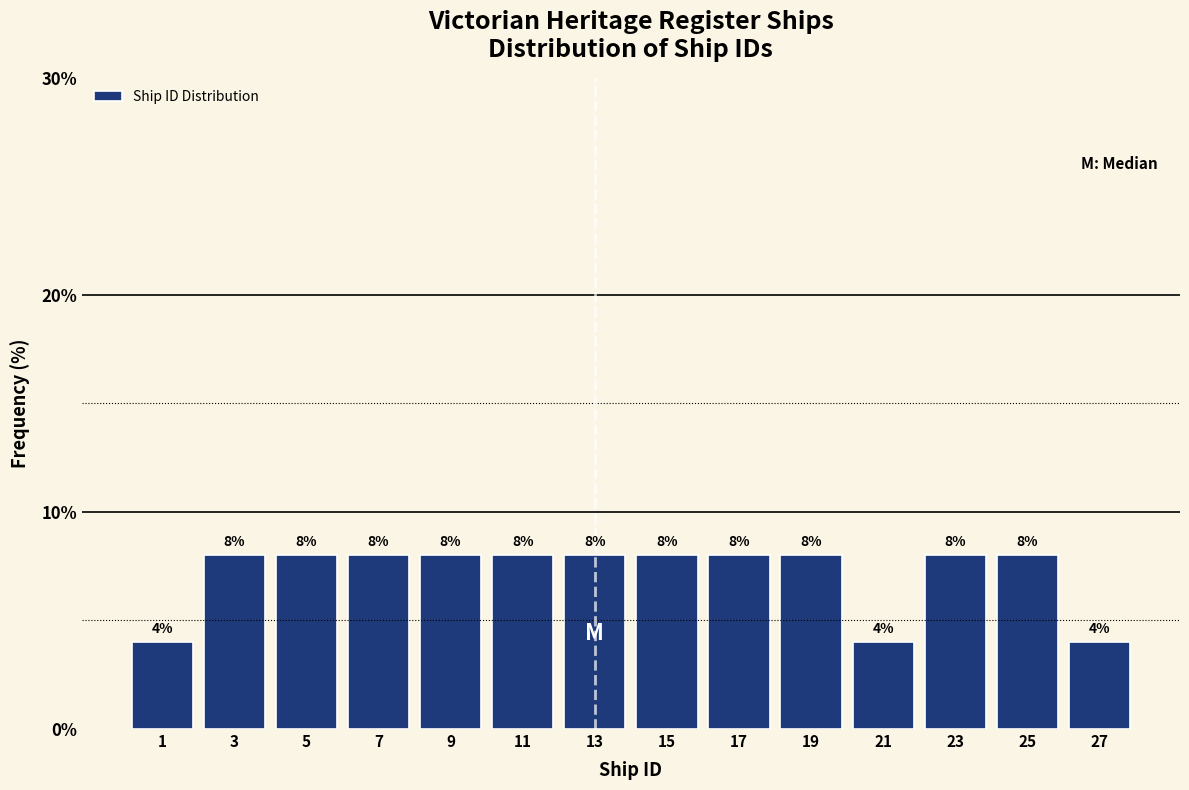

Reading left to right, list every bar in this chart as the range it spans on the x-axis followed by its height.

0 to 2: 4
2 to 4: 8
4 to 6: 8
6 to 8: 8
8 to 10: 8
10 to 12: 8
12 to 14: 8
14 to 16: 8
16 to 18: 8
18 to 20: 8
20 to 22: 4
22 to 24: 8
24 to 26: 8
26 to 28: 4